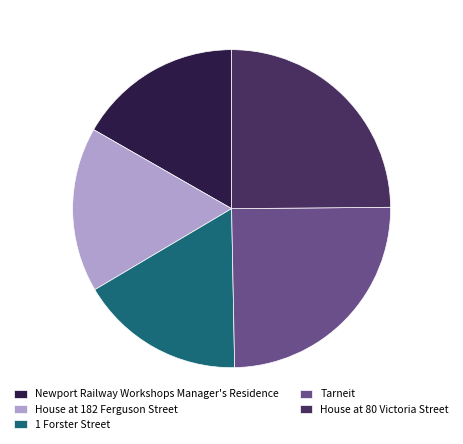

How many slices are in this pie chart?

5